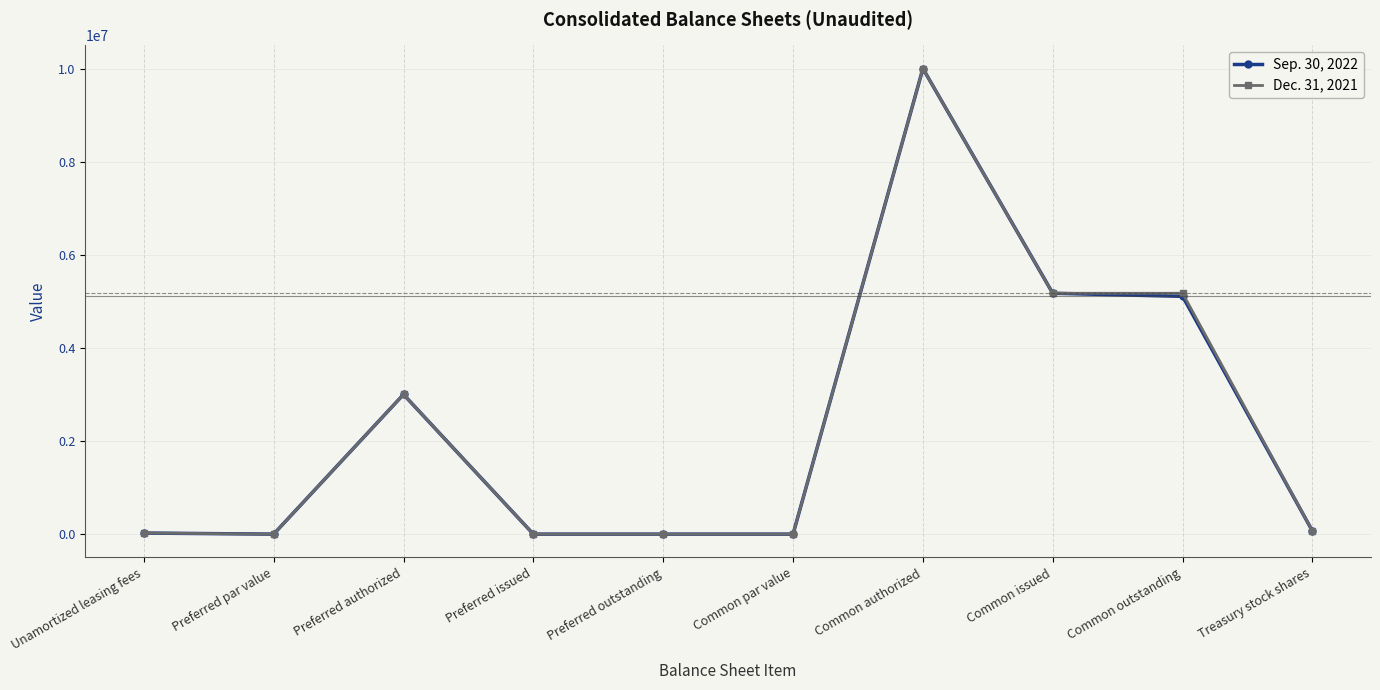

True or false: Sep. 30, 2022 and Dec. 31, 2021 intersect in this chart.

False